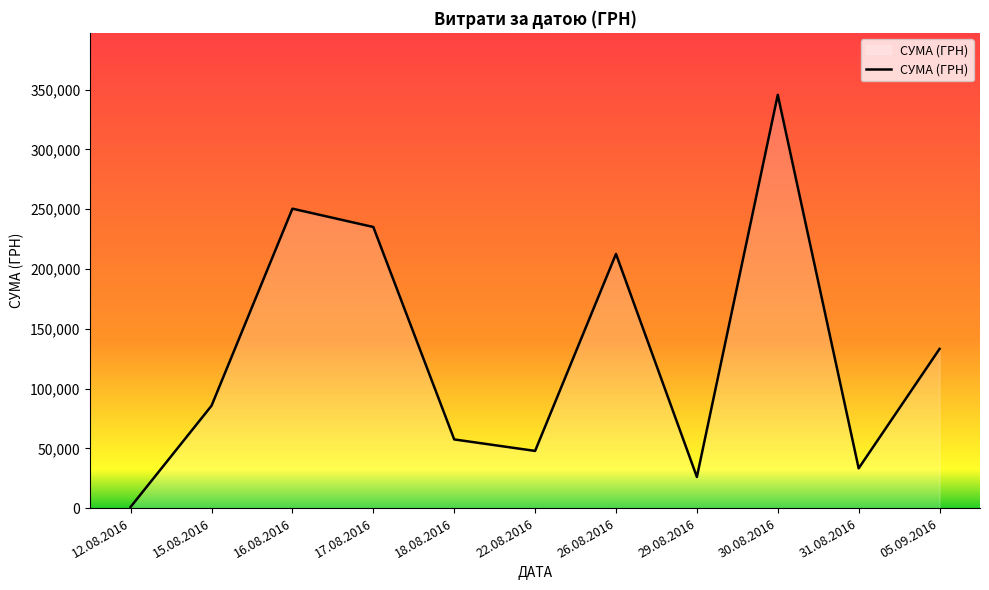

What is the change in value from 15.08.2016 to 22.08.2016?

-37819.2